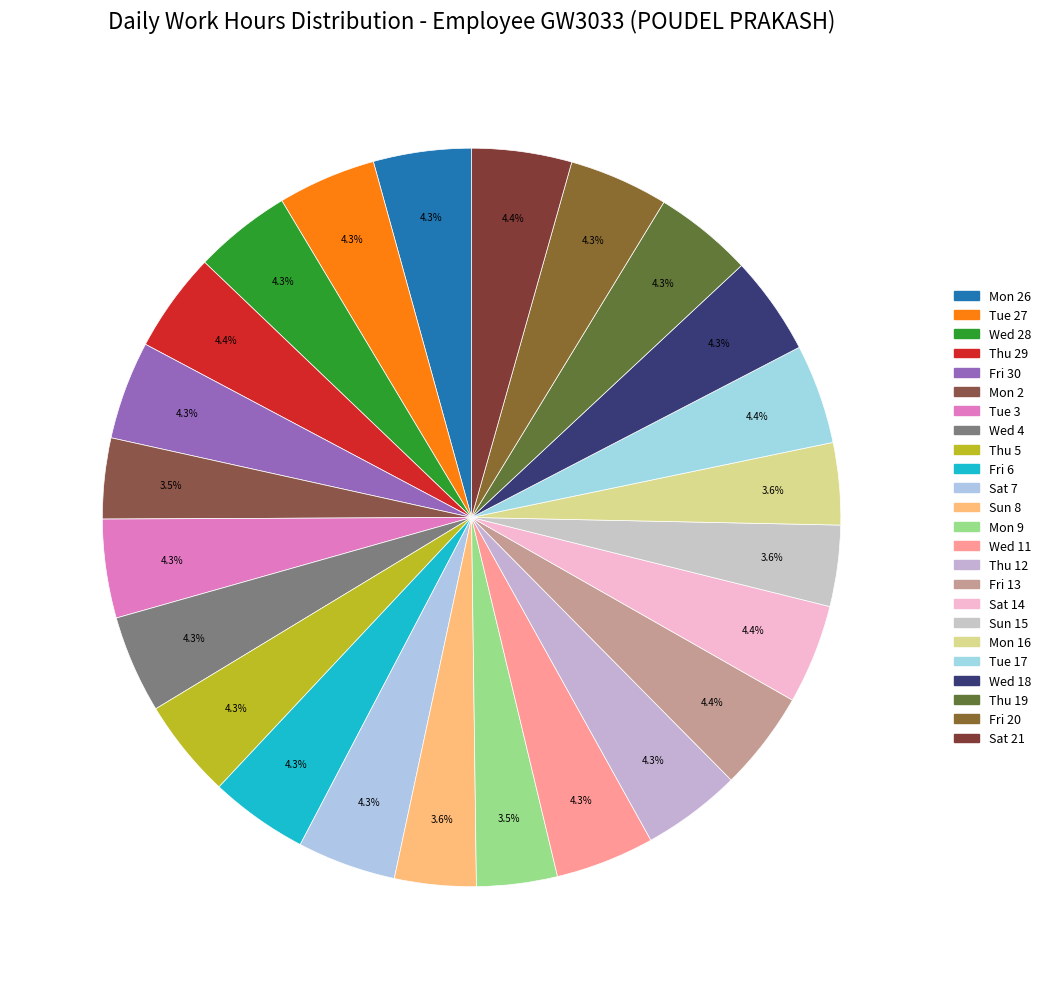

Rank the categories by value from lowest to highest.

Mon 2, Mon 9, Sun 15, Sun 8, Mon 16, Wed 28, Wed 4, Mon 26, Tue 27, Fri 30, Fri 6, Tue 3, Sat 7, Wed 11, Wed 18, Thu 19, Thu 12, Thu 5, Fri 20, Fri 13, Sat 14, Tue 17, Thu 29, Sat 21